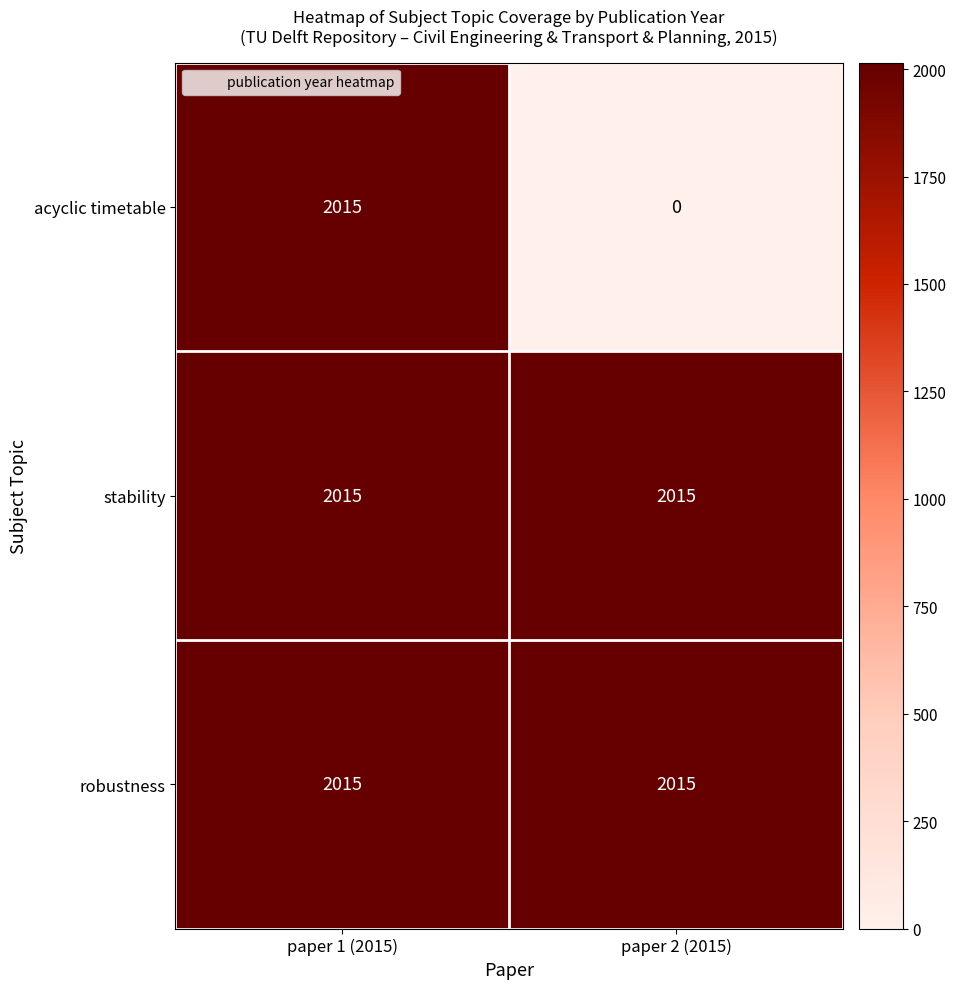

What is the total value across all series at paper 2 (2015)?

4030